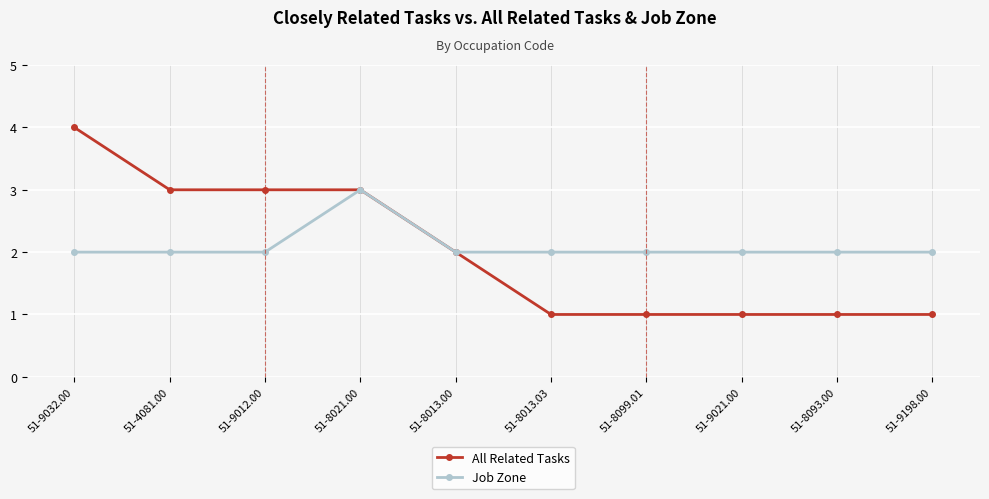

What is the label of the 5th point from the right?

51-8013.03